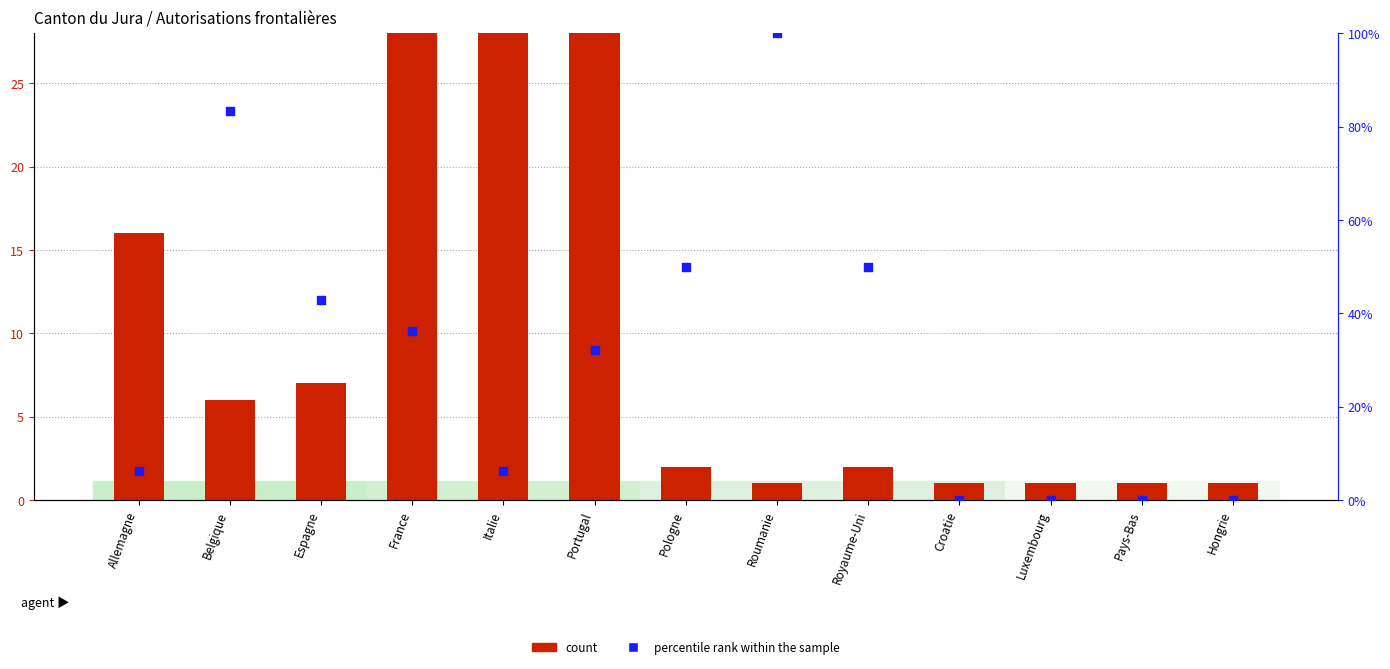

Which series contains the highest Y value?

count